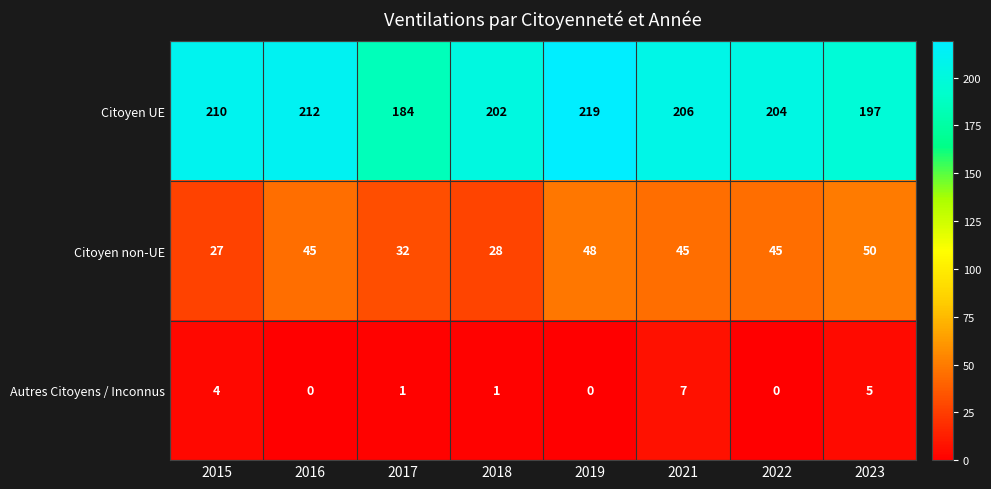

True or false: Citoyen UE has a value of 293 at 2018.

False